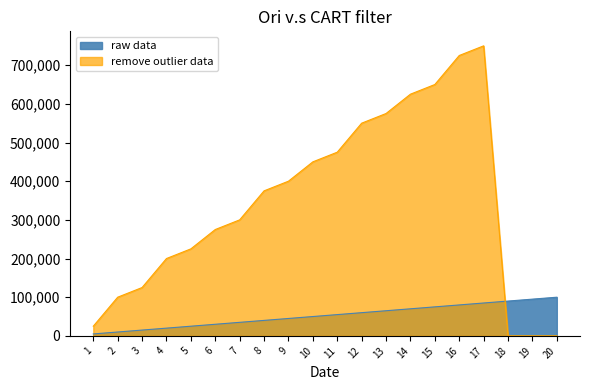

Where is raw data nearest to the value 52500?

10